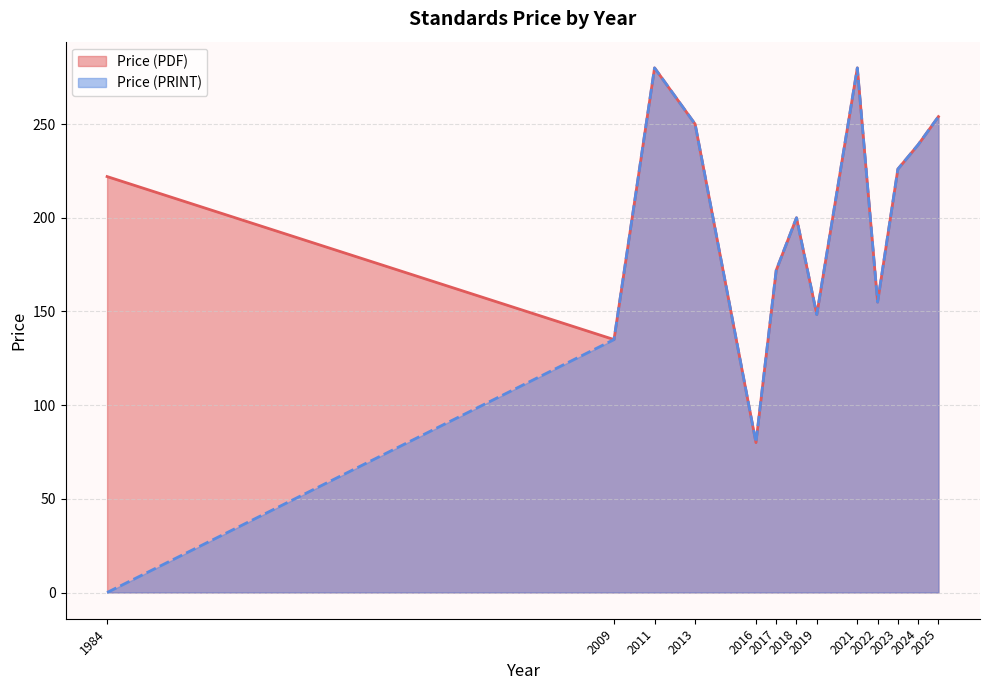

True or false: Price (PDF) and Price (PRINT) cross at least once.

False